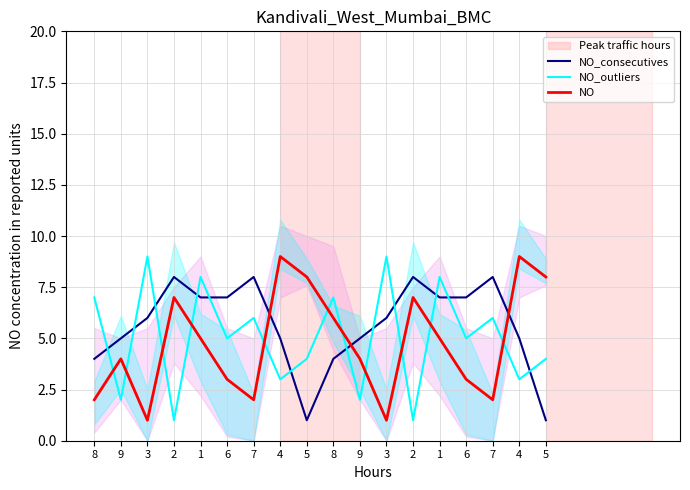

Which series has the widest spread of values?

NO_outliers